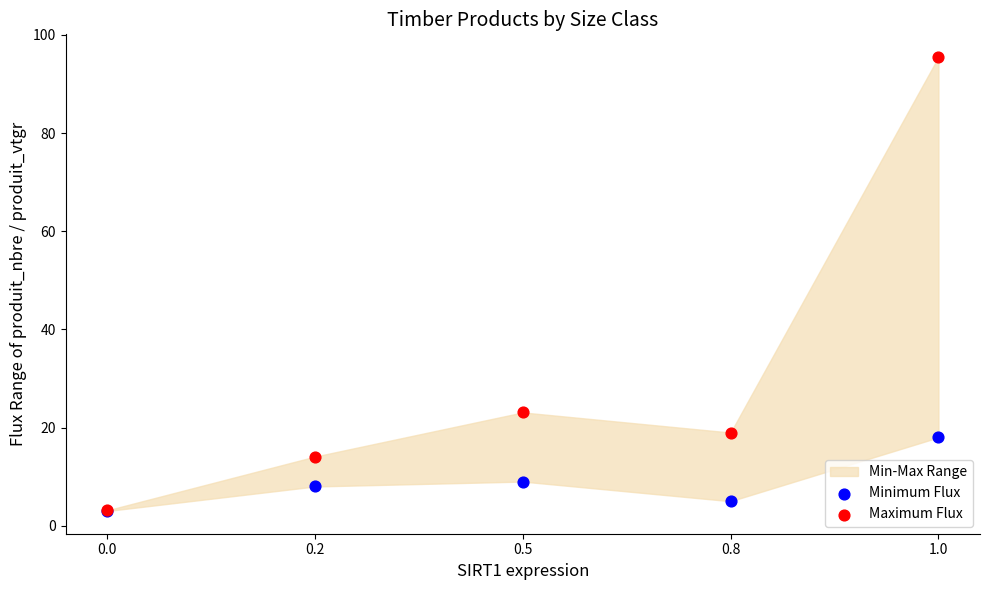

Across all series, what Y value is closest to 49?

23.1